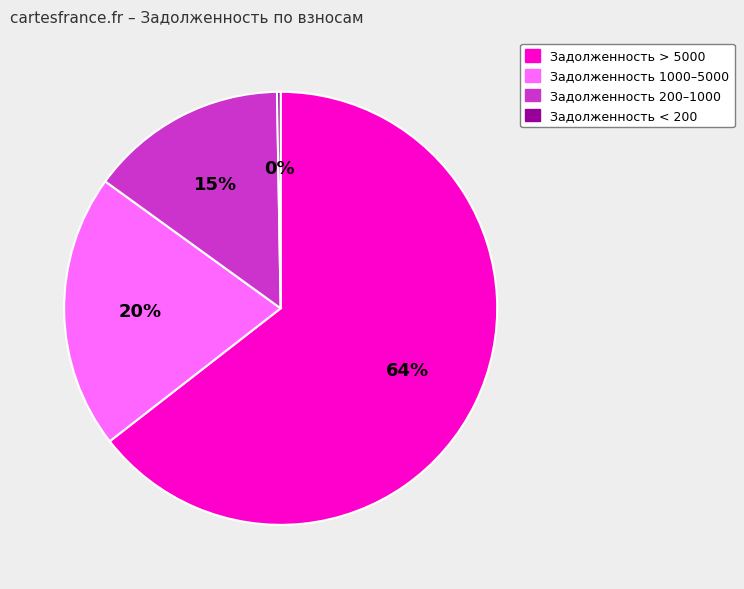

To the nearest percent, what is the average slice percentage?

25%